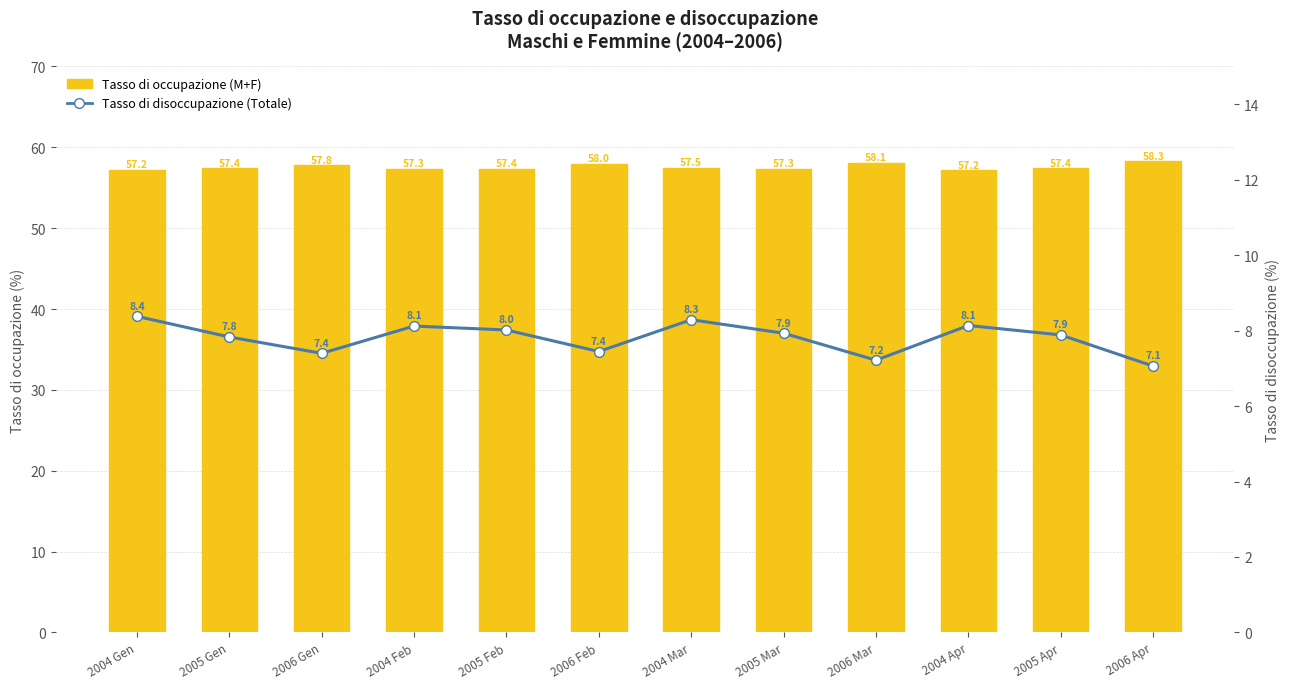

The Tasso di disoccupazione (Totale) series shows 5.2 at 2005 Mar. True or false?

False